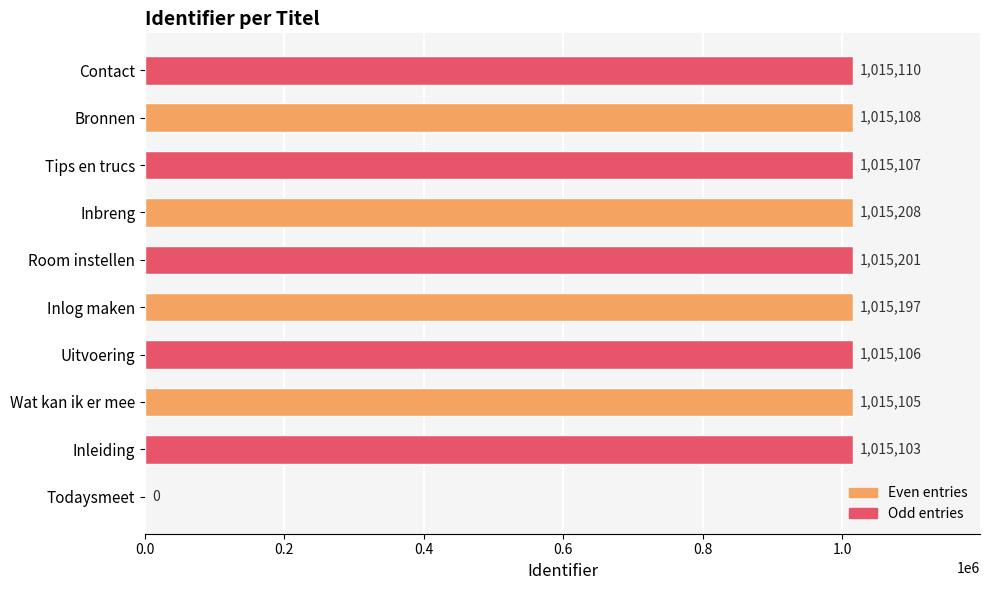

What is the change in value from Bronnen to Contact?

+2